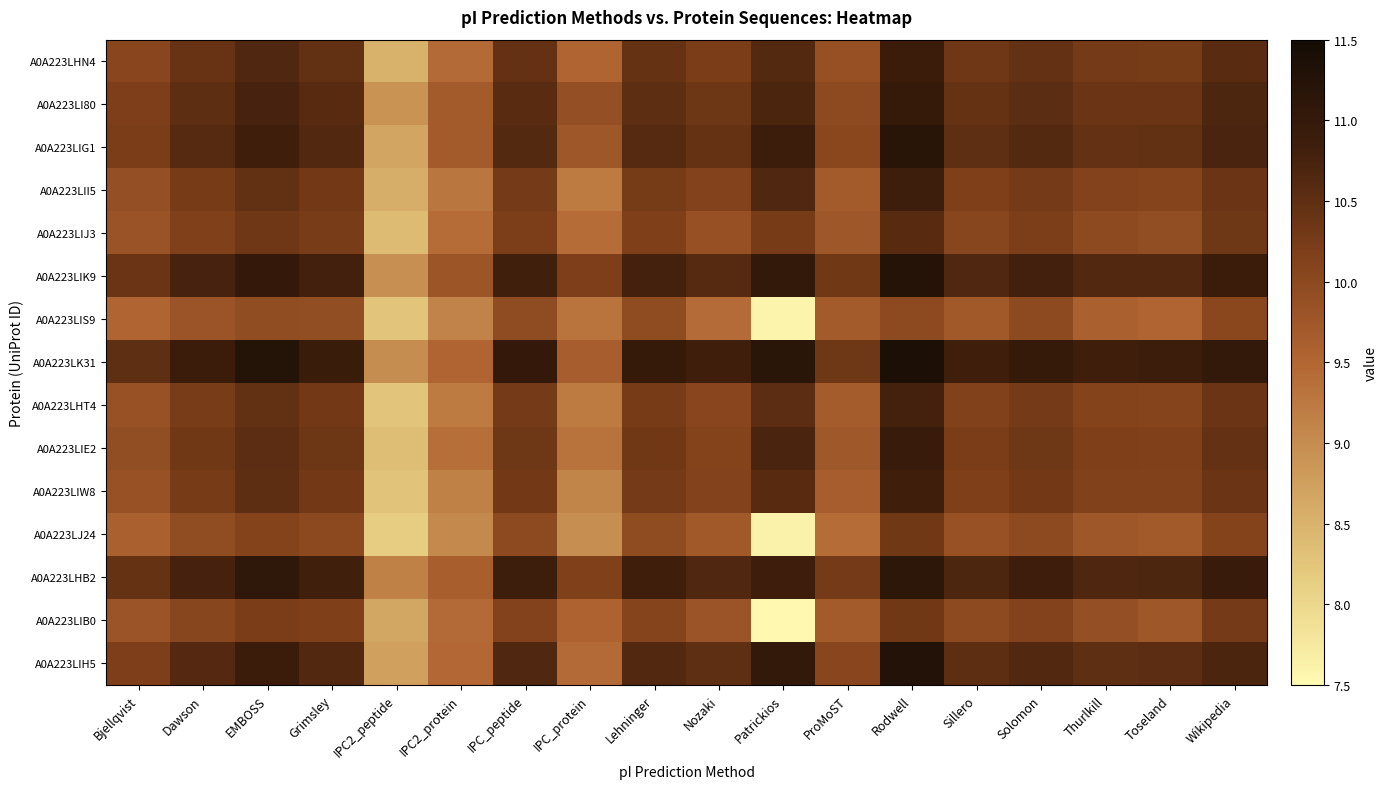

Which category has the lowest value across all series?

Patrickios